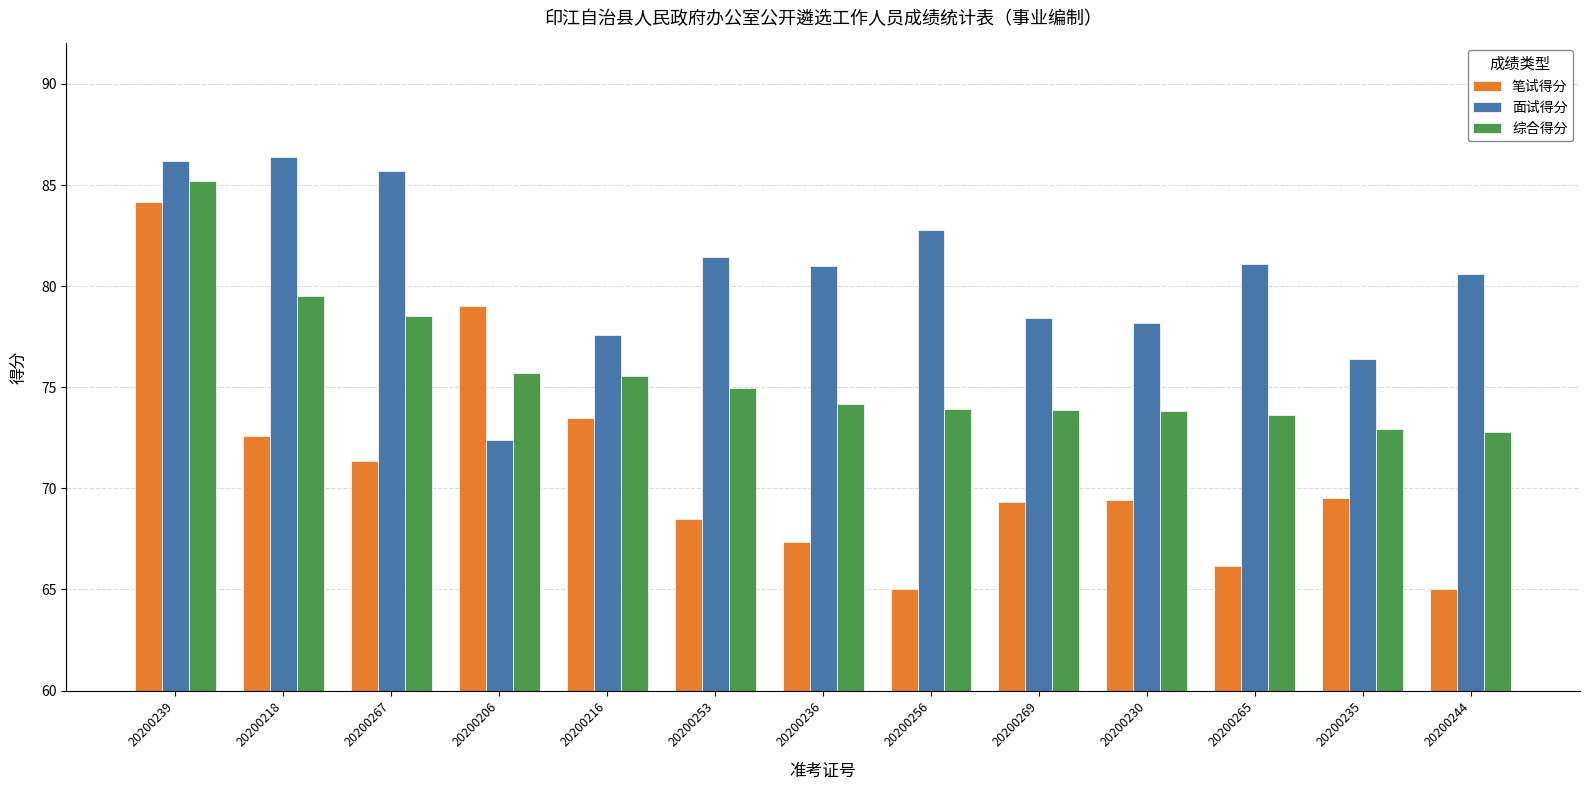

What is the total value across all series at 20200230?

221.4